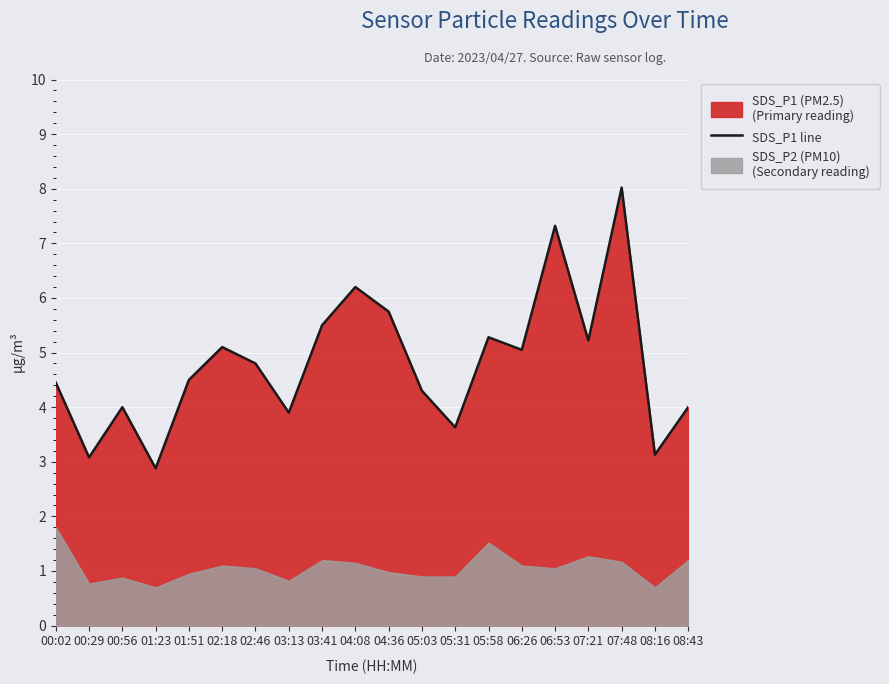

What is the sum of the values at 00:02 and 03:41?

9.9